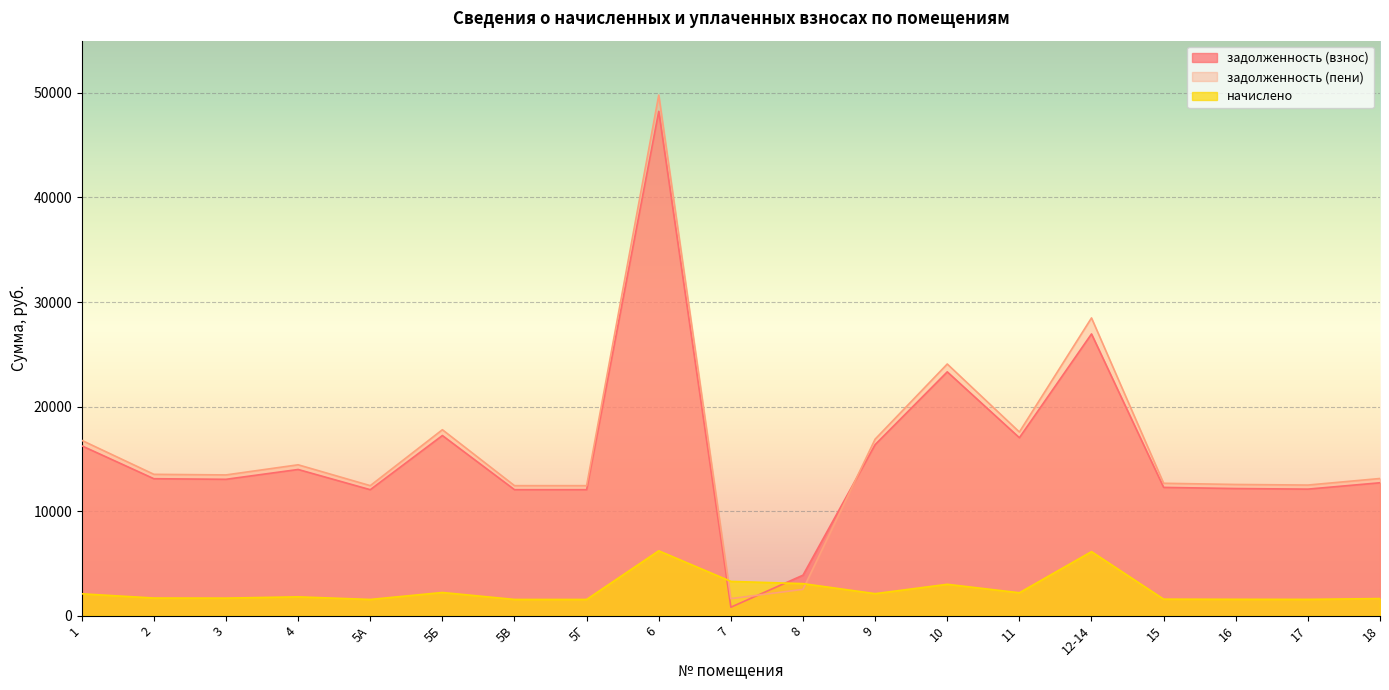

At which category does начислено reach its first local peak?

4